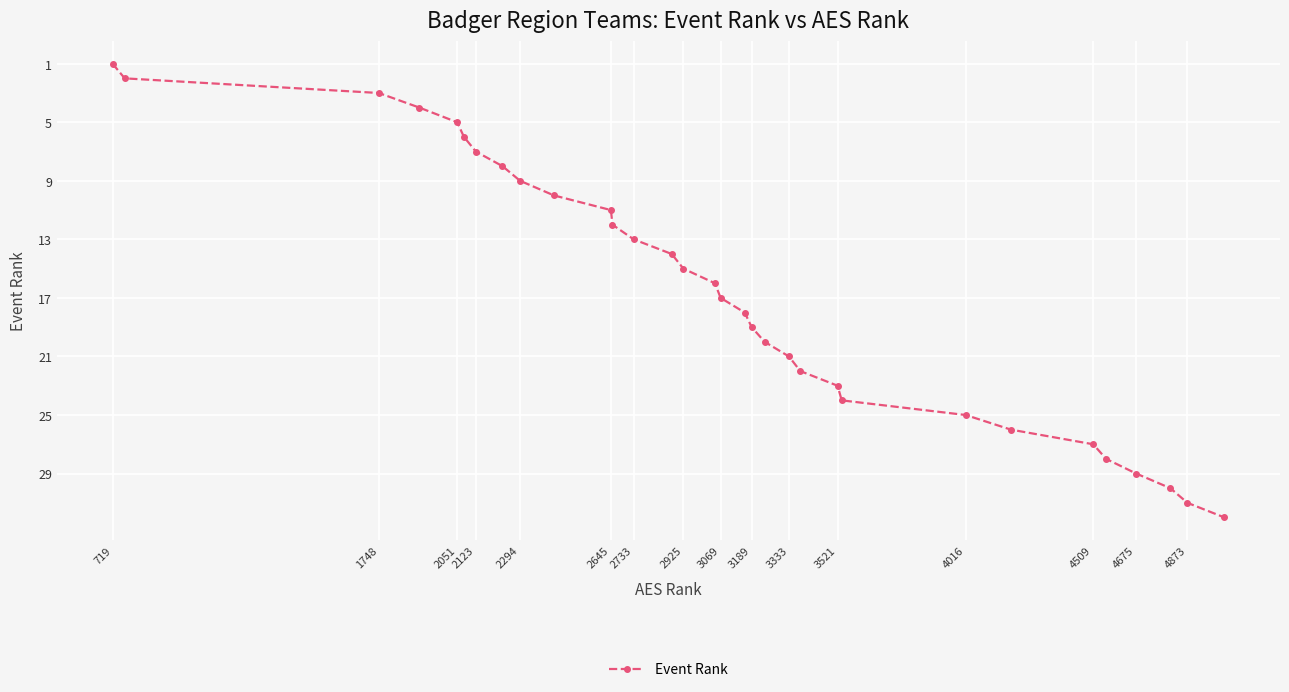

What is the difference between the maximum and minimum values?

31